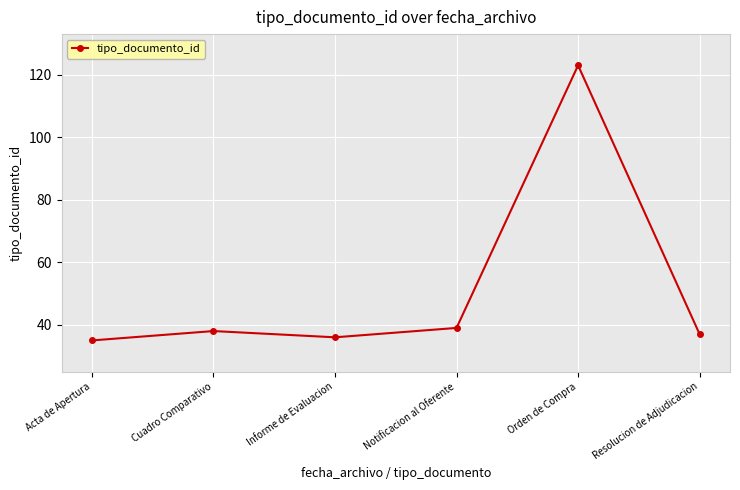

How many values are below 38?

3